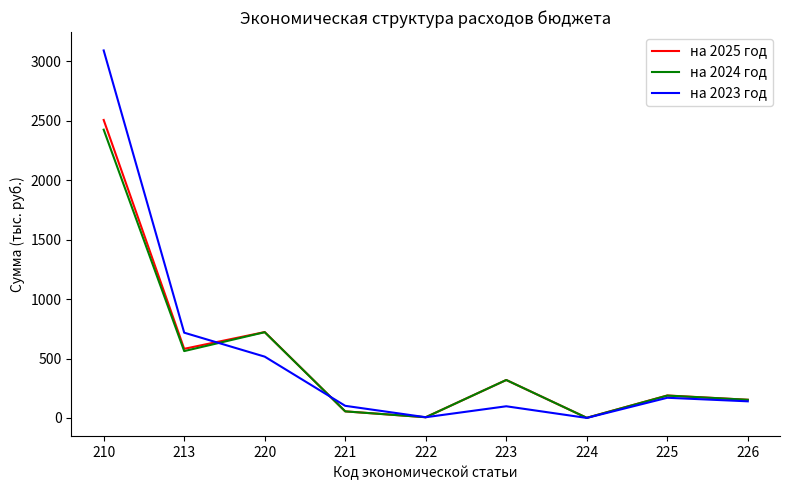

Which series has the widest spread of values?

на 2023 год